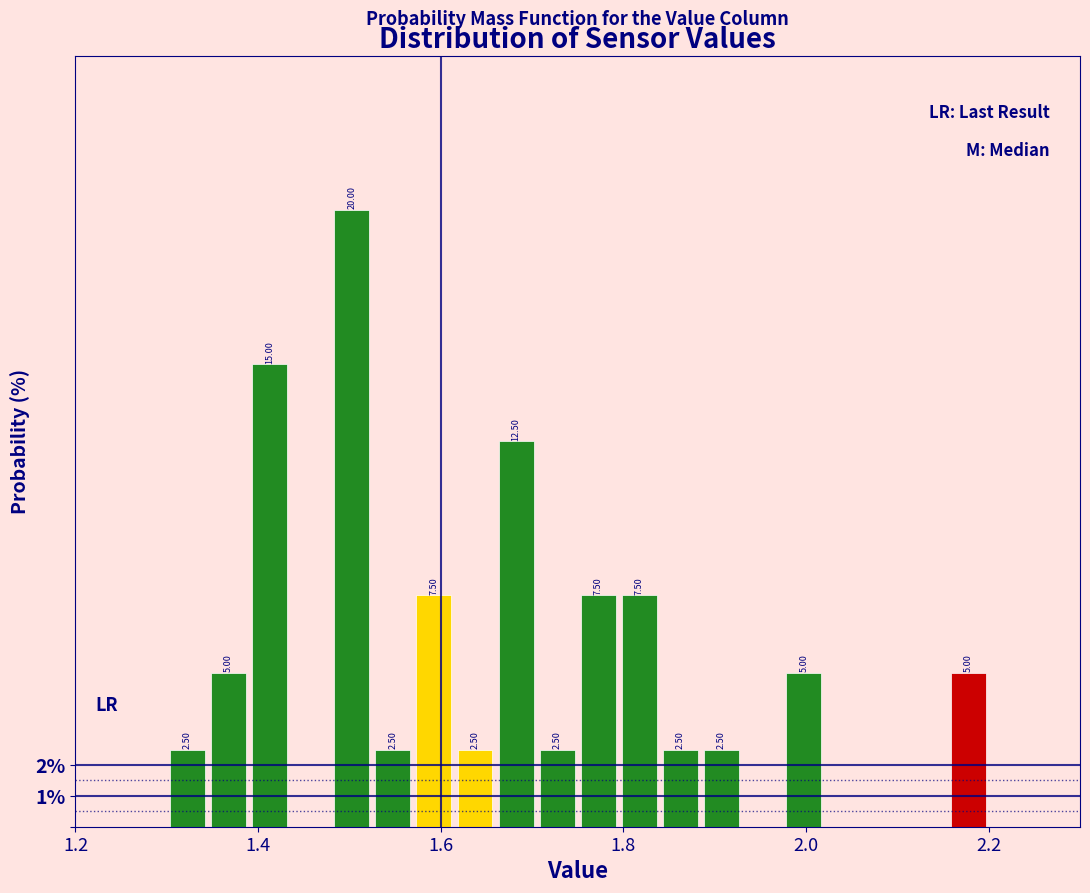

Read against the x-axis, roughly where is the centre of the tallest bar?

1.50